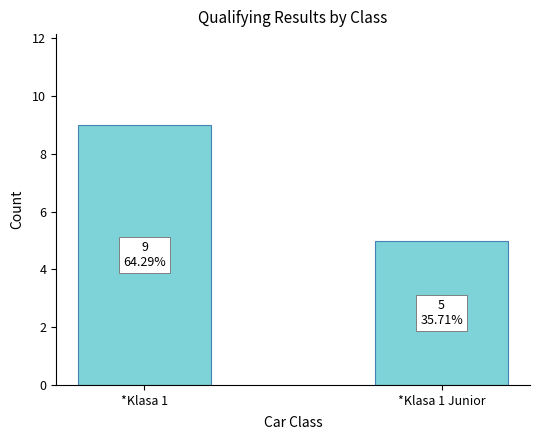

Are the bars horizontal?

No